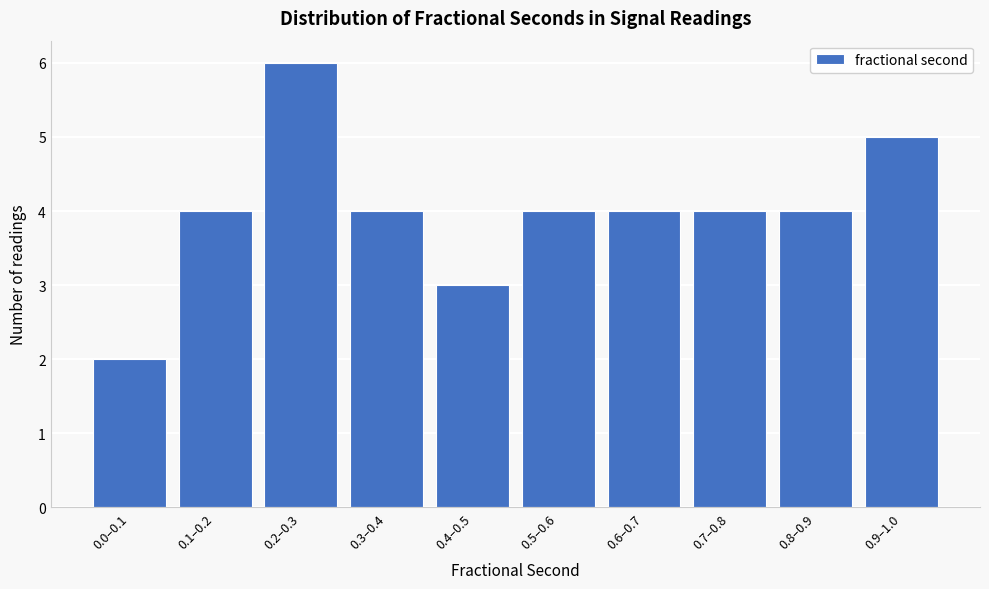

Reading left to right, what are all the values shown in this chart?

2	4	6	4	3	4	4	4	4	5